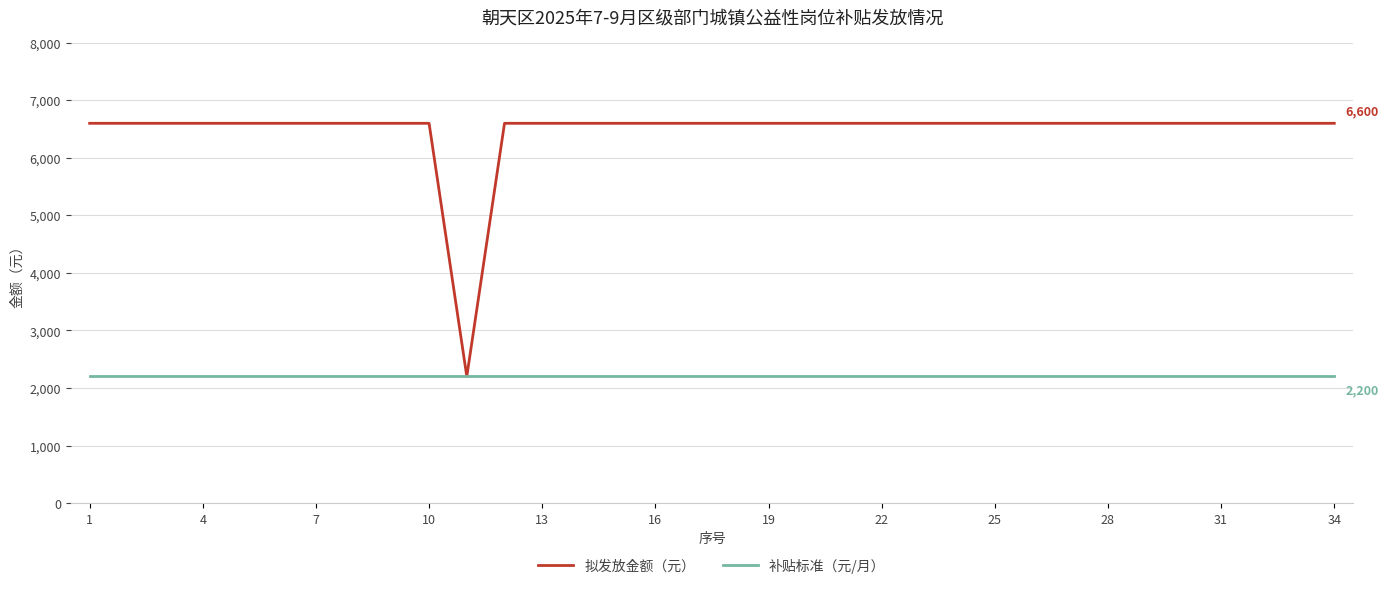

Which series has the largest range (max minus min)?

拟发放金额（元）